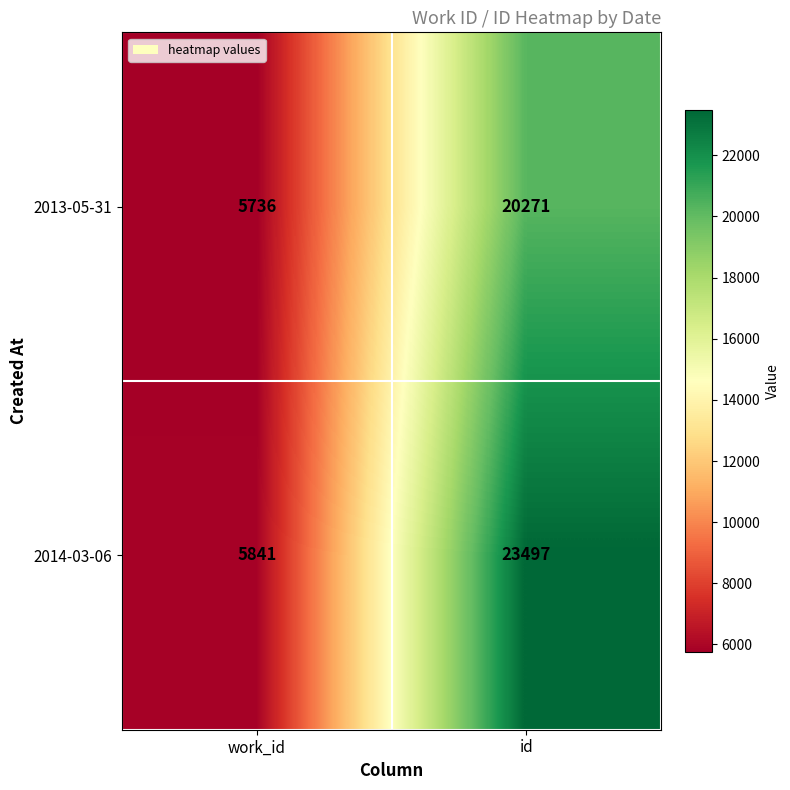

What is the greatest value displayed?

23497